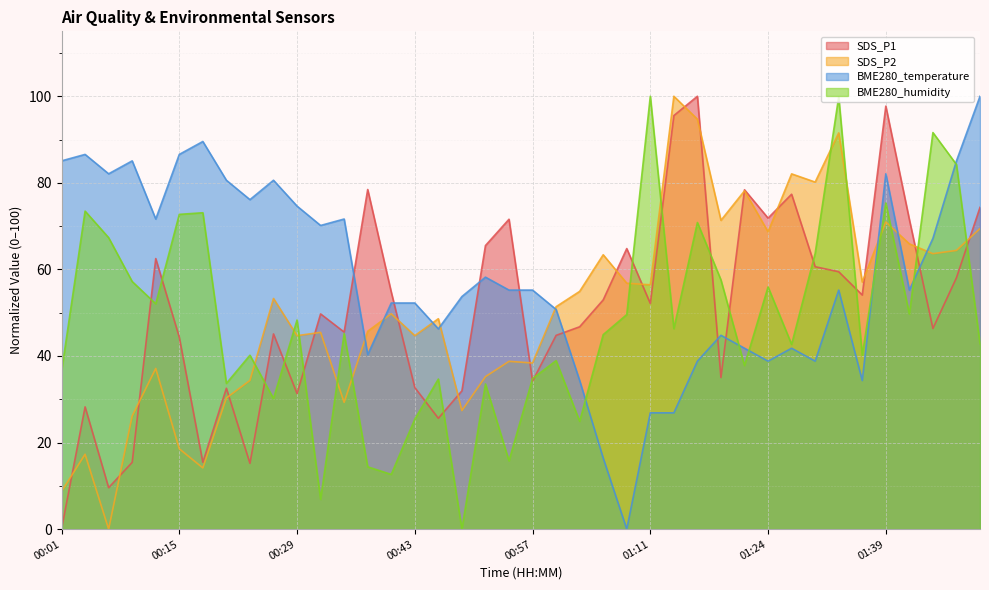

True or false: BME280_humidity has a value of 45.5 at 00:43.

False